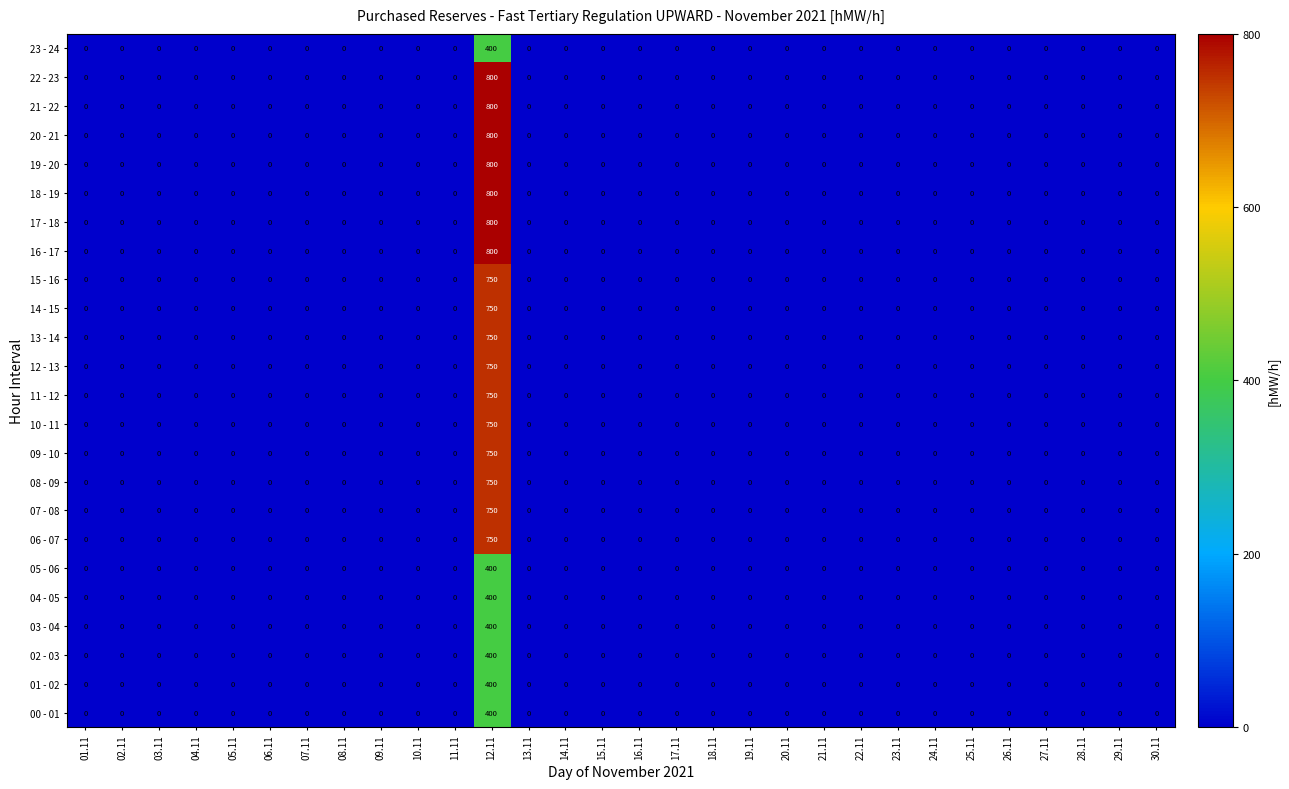

The value of 07 - 08 at 16.11 is -390. True or false?

False